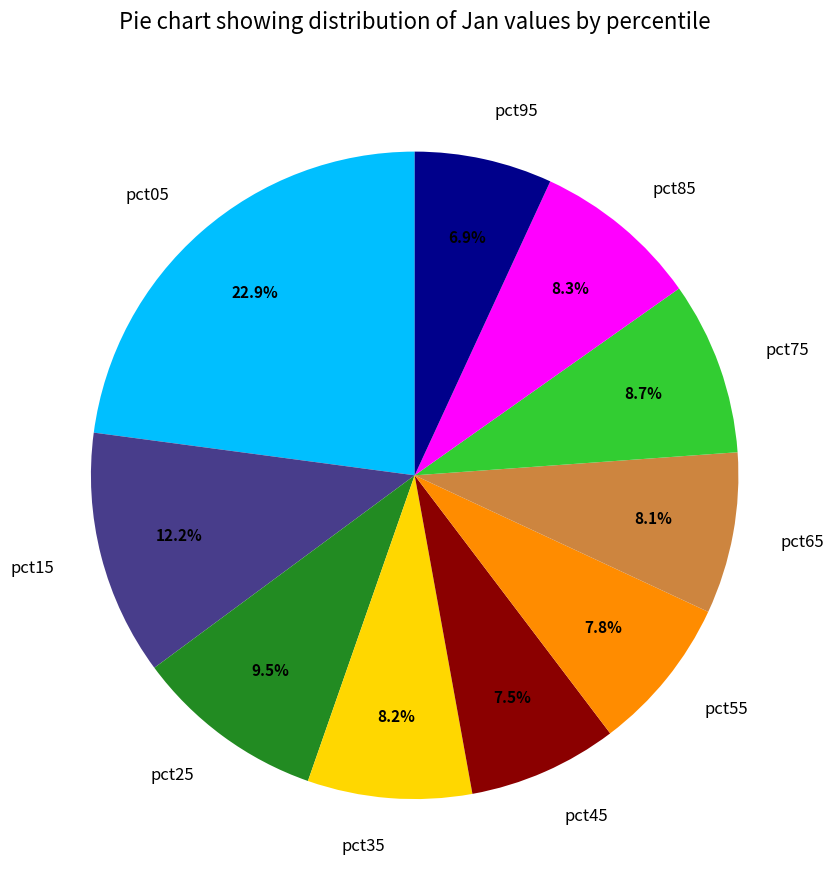

Does pct85 account for over 50% of the chart?

No